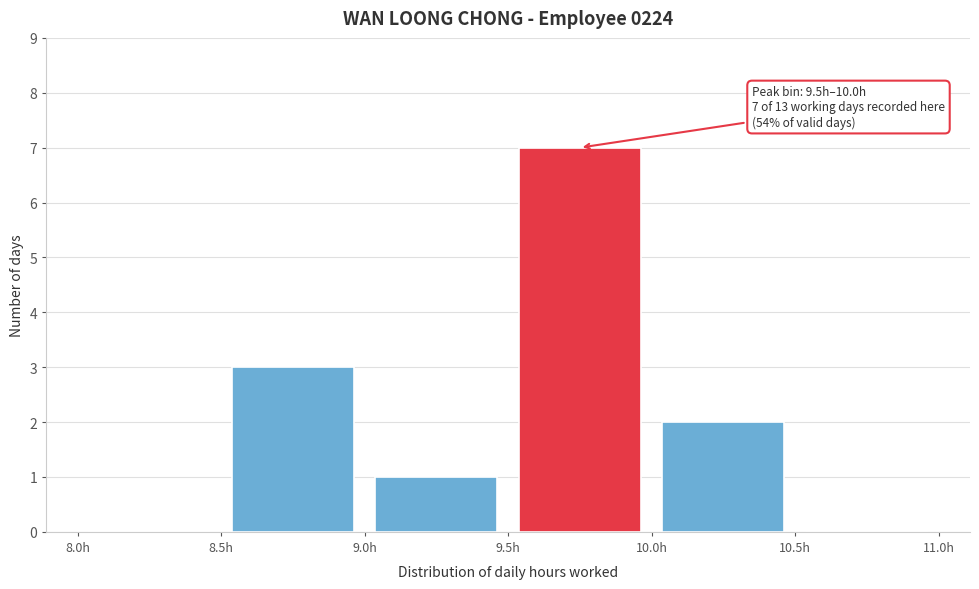

Which range on the x-axis has the tallest bar?

9.5 to 10.0